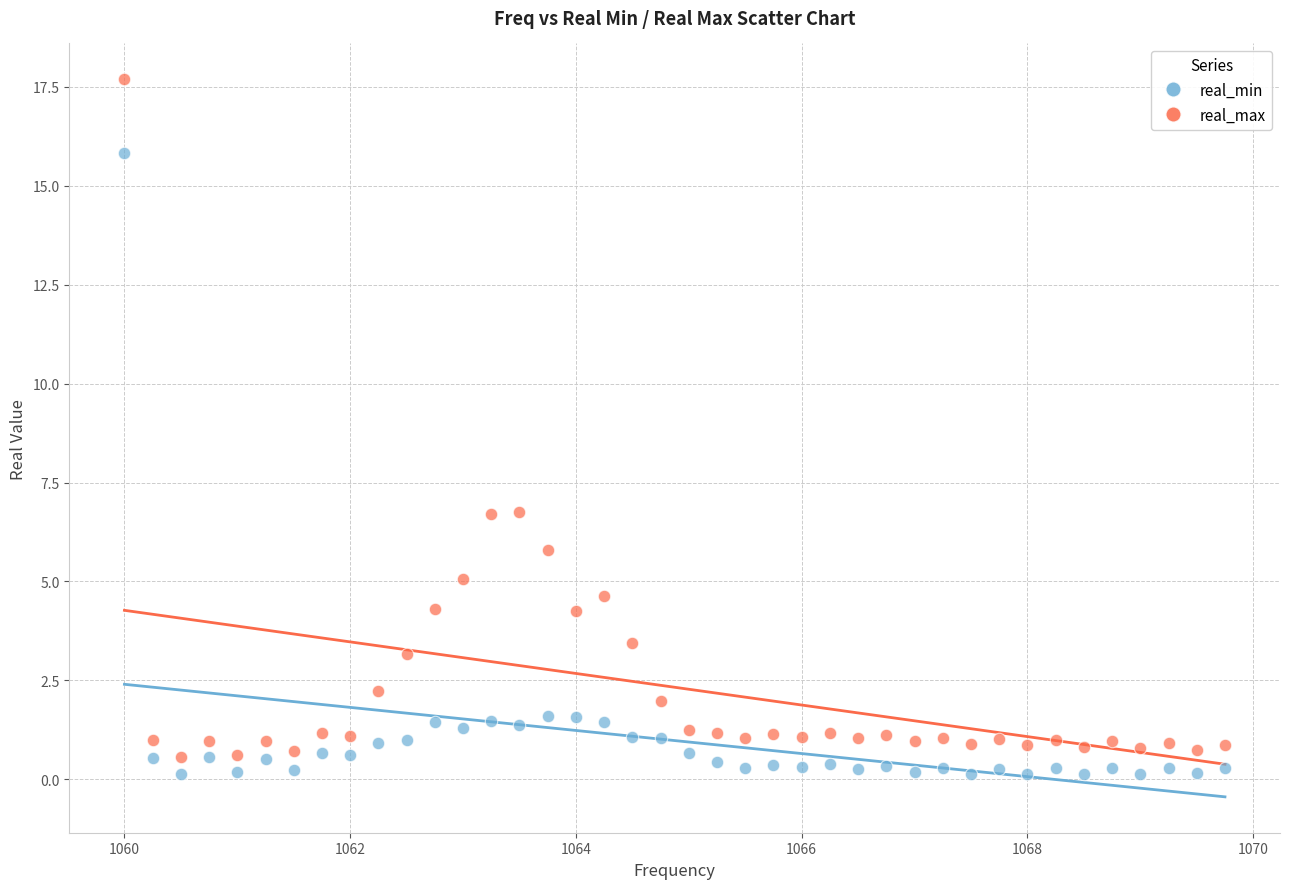

What is the X range (max minus min) for the scatter plot?

9.8